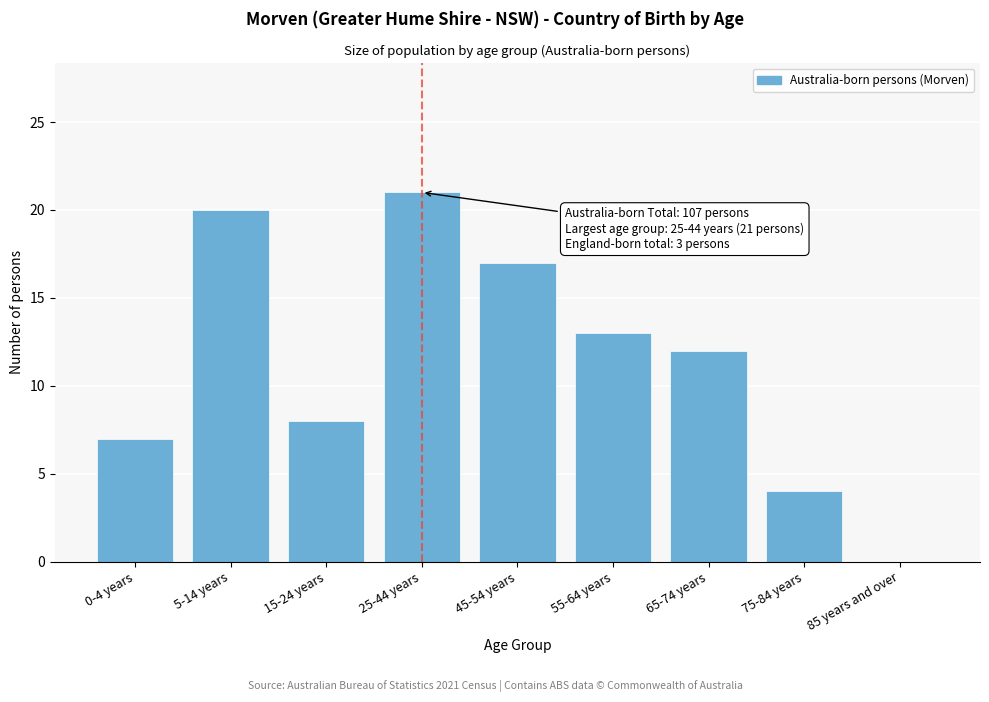

Reading left to right, list all the values displayed in this chart.

0-4 years=7	5-14 years=20	15-24 years=8	25-44 years=21	45-54 years=17	55-64 years=13	65-74 years=12	75-84 years=4	85 years and over=0